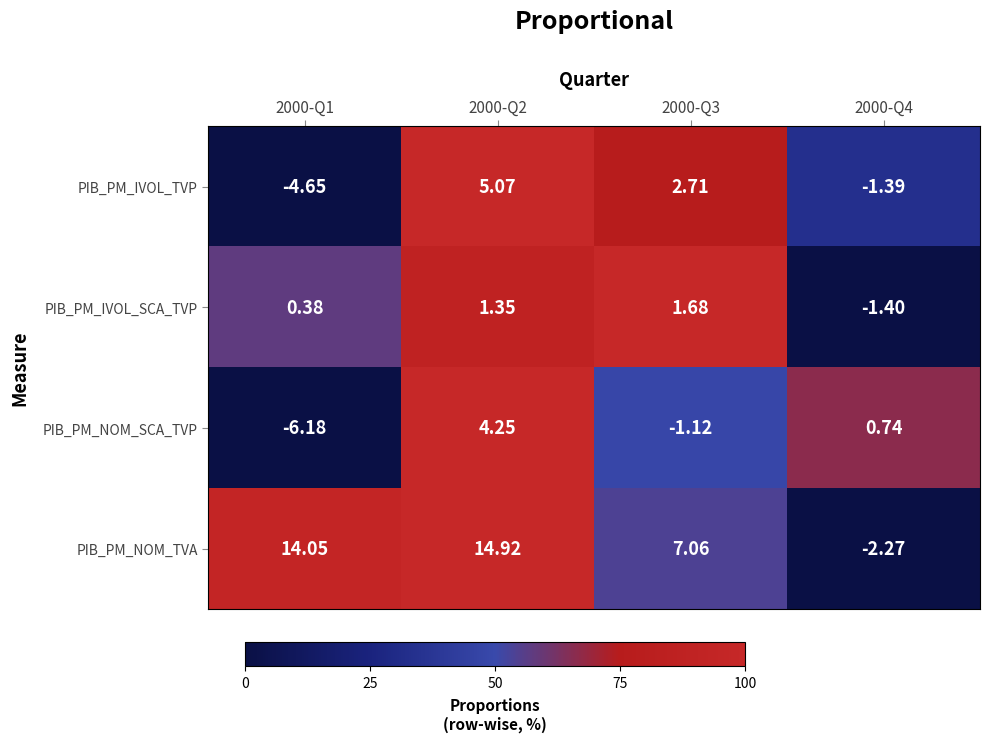

At 2000-Q3, list the series in order from smallest to largest.

PIB_PM_NOM_SCA_TVP, PIB_PM_IVOL_SCA_TVP, PIB_PM_IVOL_TVP, PIB_PM_NOM_TVA